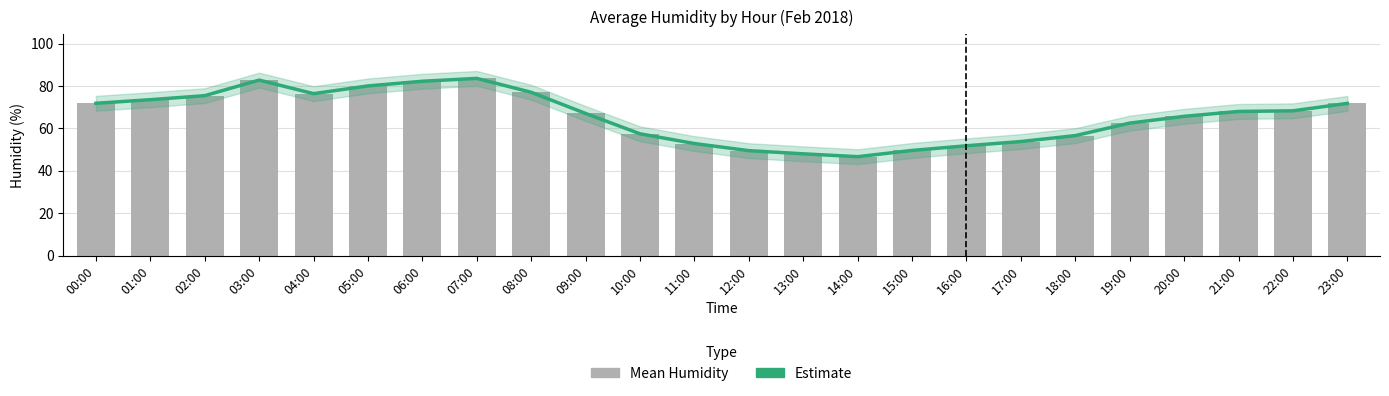

What position from the right is 17:00?

7